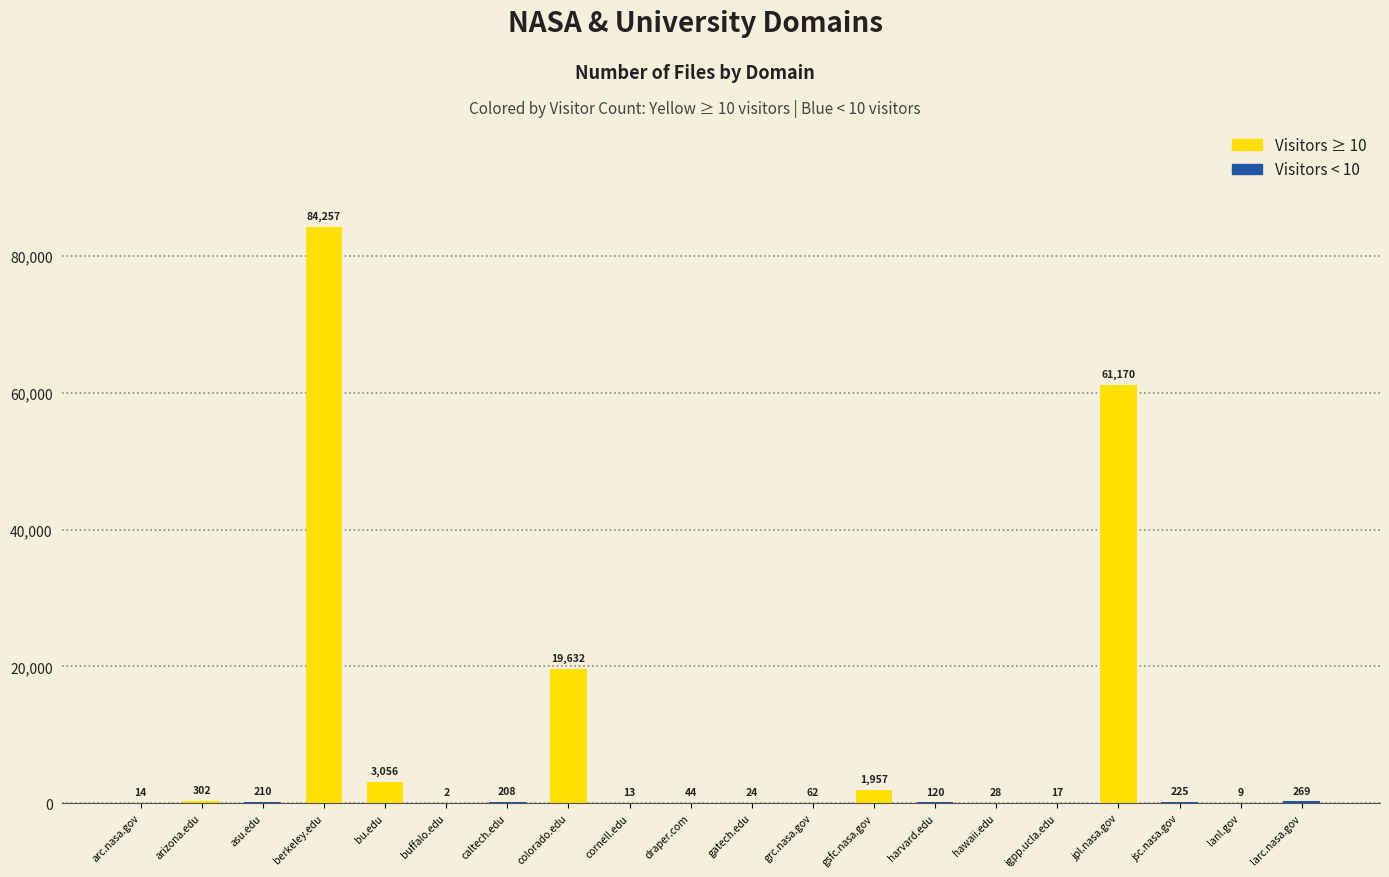

What is the maximum value shown in the chart?

84257